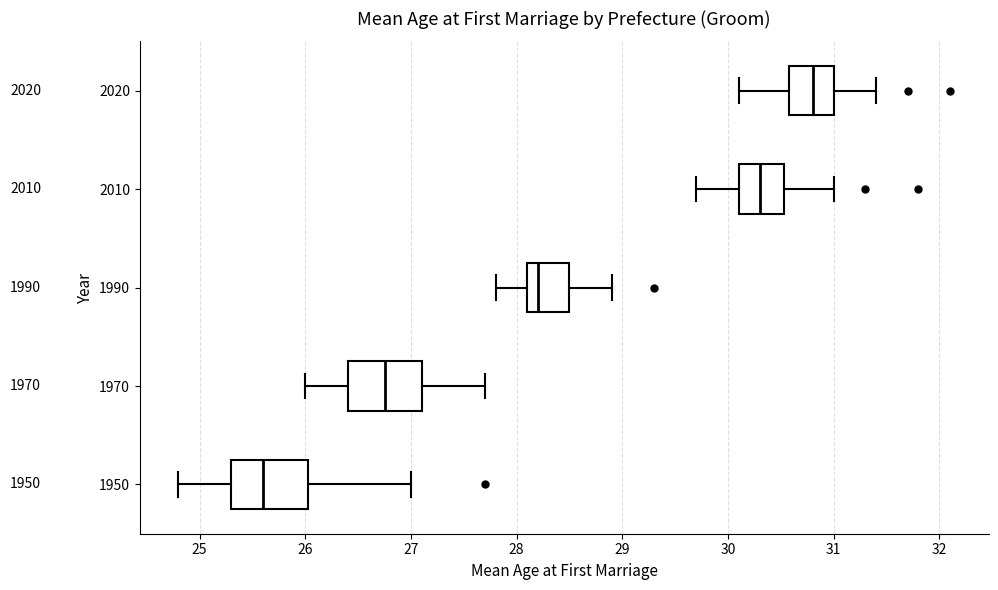

Where is the left edge of the box at y = 2020 on the x-axis? The values are not printed on the chart, so give them approximately, as read against the axis.

30.6